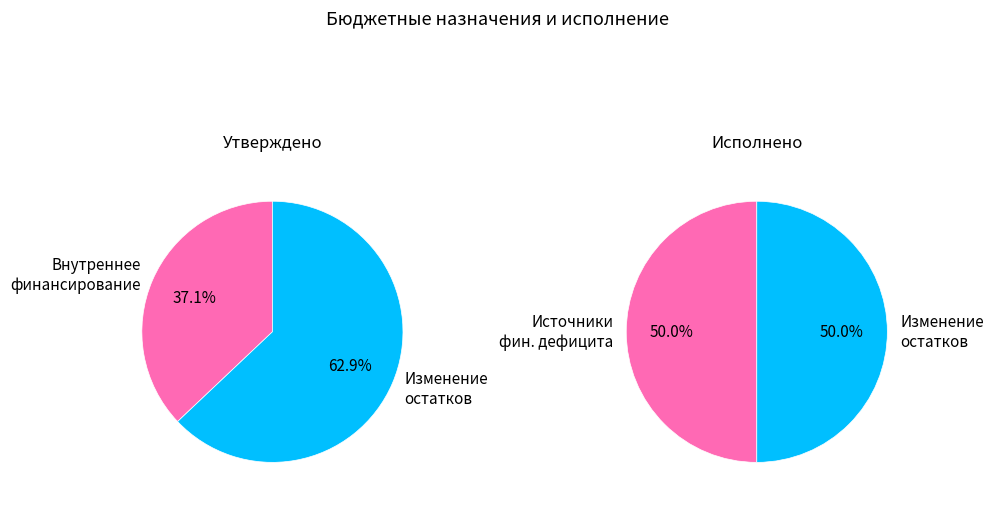

Do 710 and 520 together represent more than half of the pie?

No